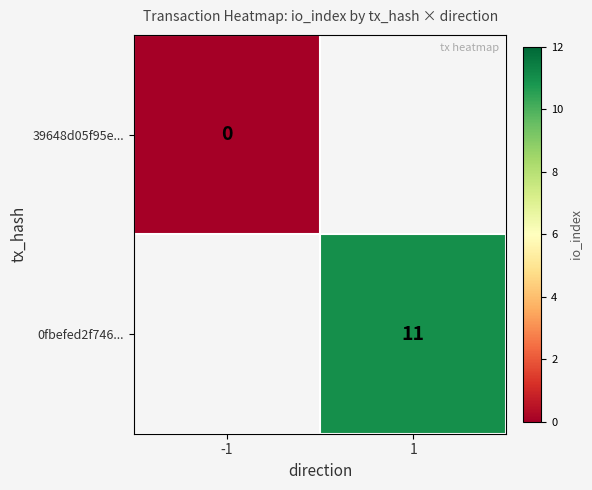

Is it true that 0fbefed2f746... equals 5 at 1?

False